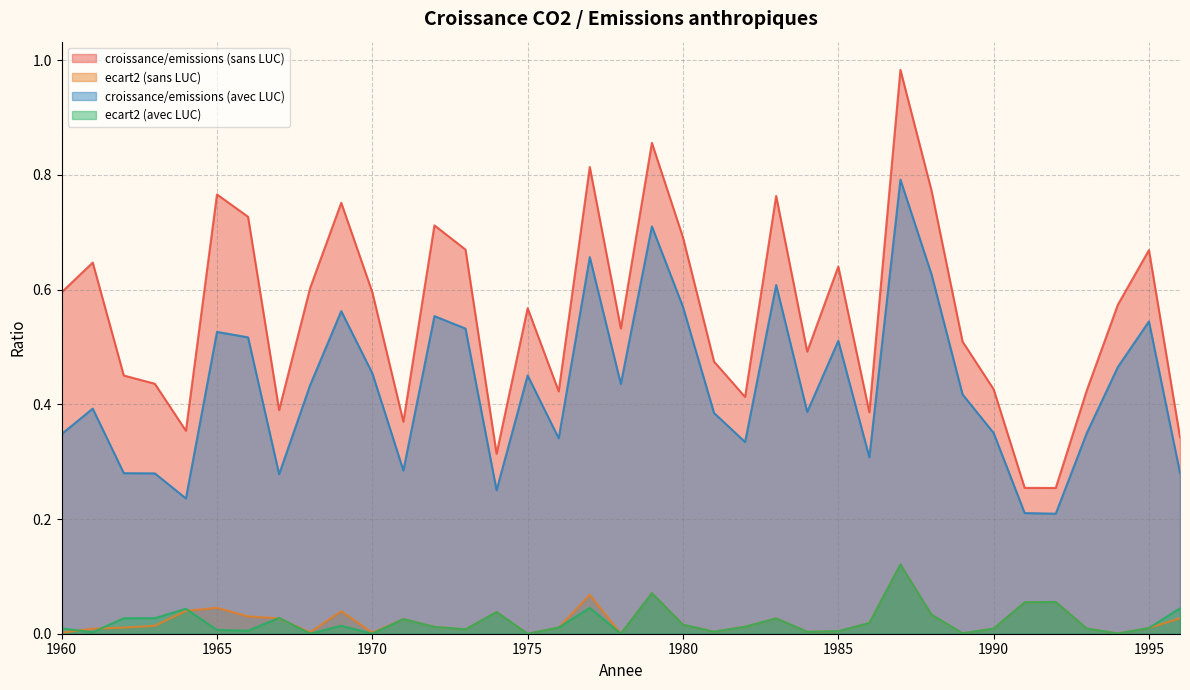

True or false: croissance/emissions (avec LUC) and ecart2 (avec LUC) intersect in this chart.

False